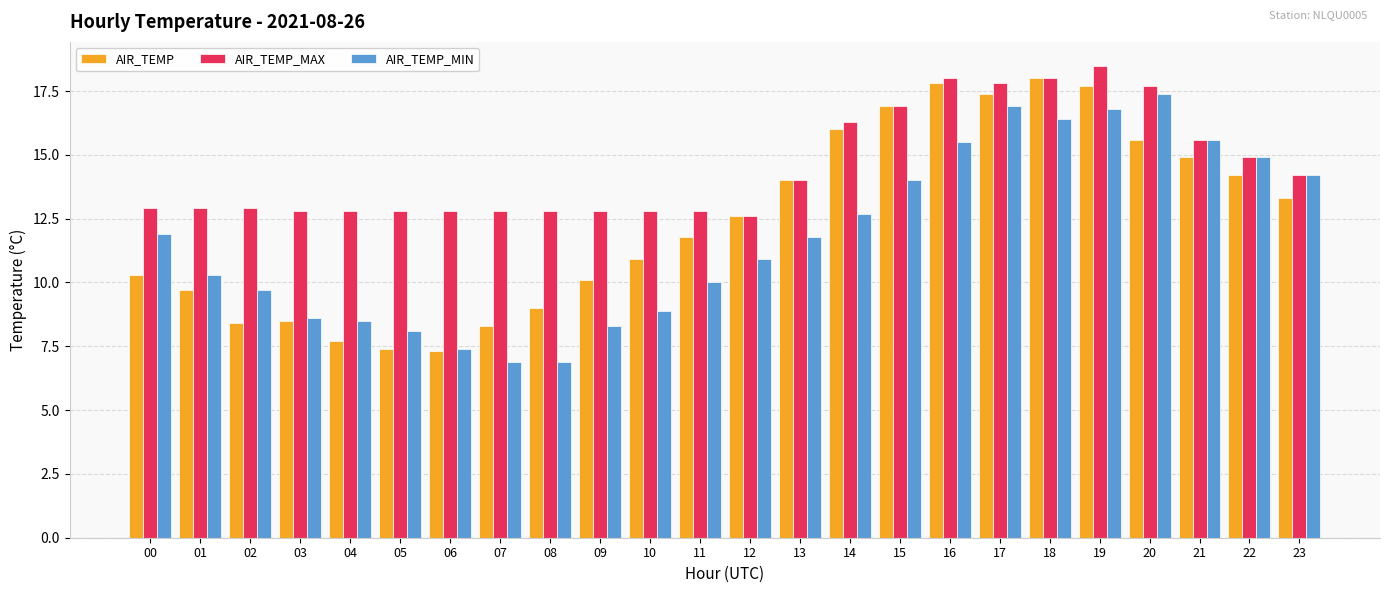

Which category has the lowest value in the AIR_TEMP_MAX series?

12